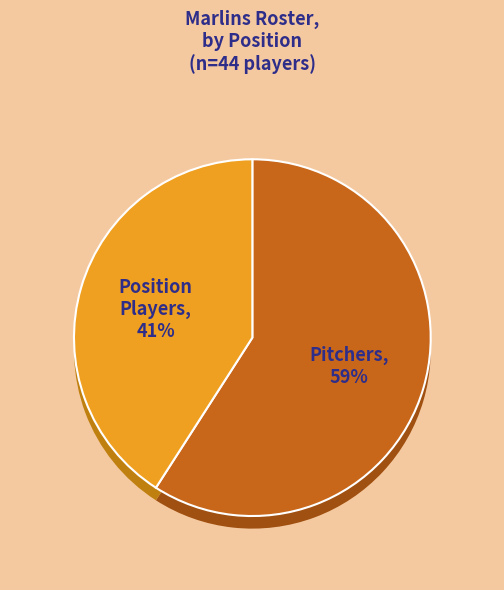

The SS slice represents 5% of the pie. True or false?

True